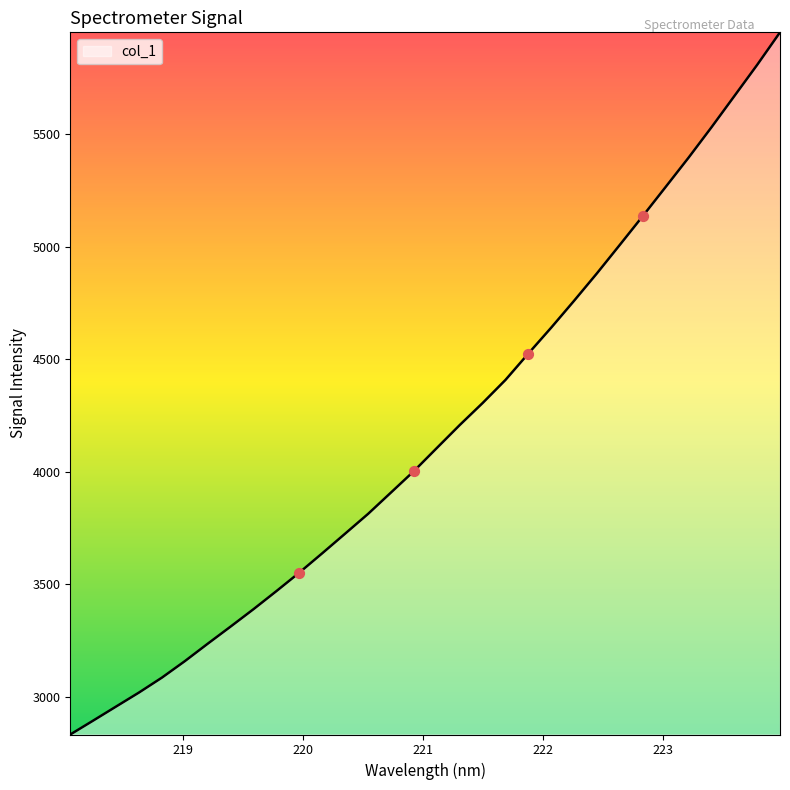

What is the maximum value shown in the chart?

5952.8